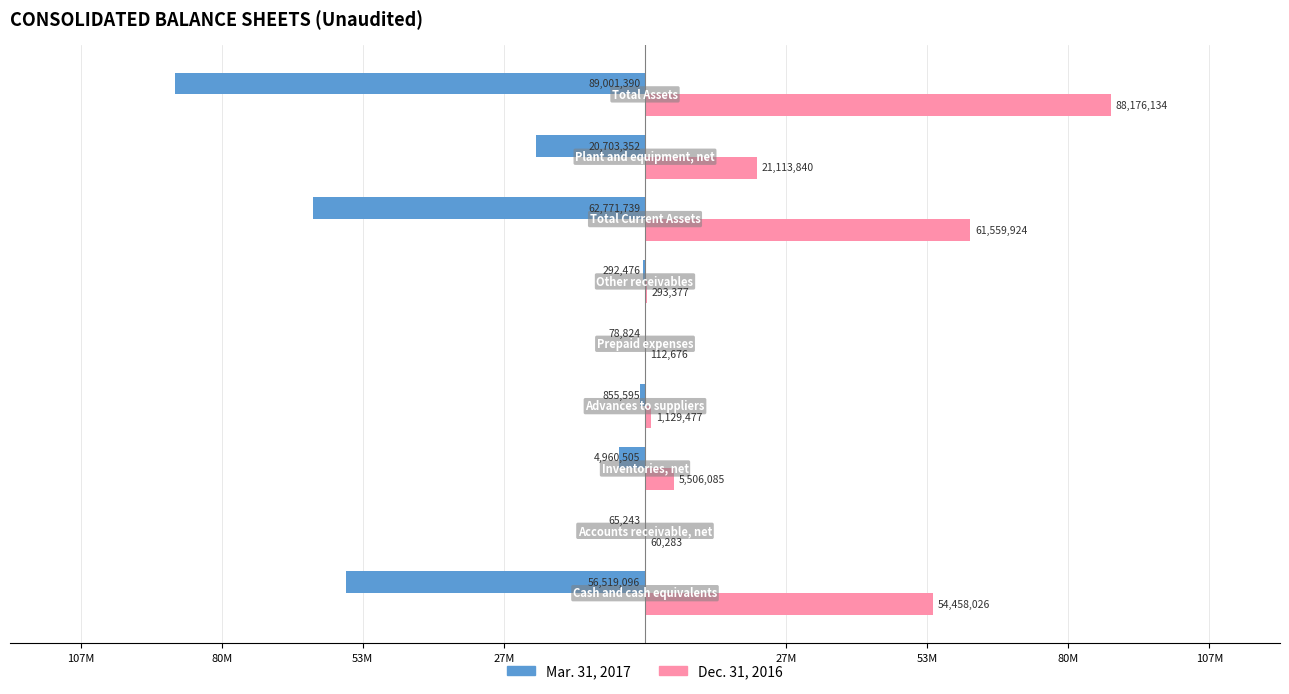

What is the value of the Mar. 31, 2017 bar at the 1st from the left?

-56519096